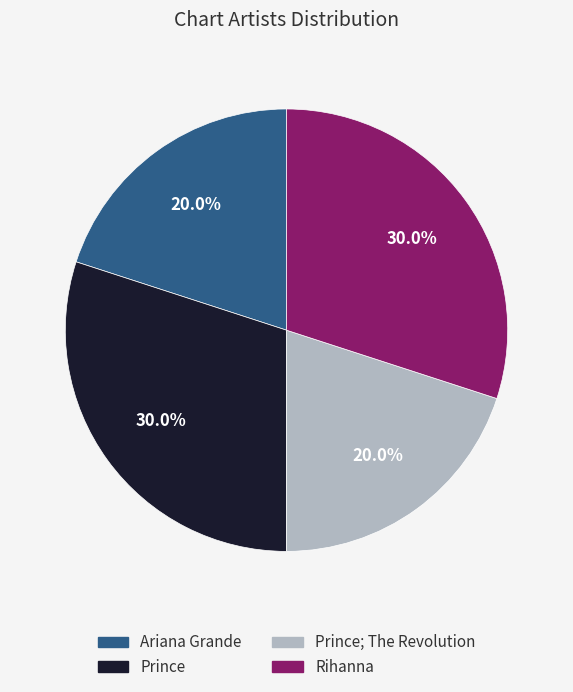

How many slices are in this pie chart?

4